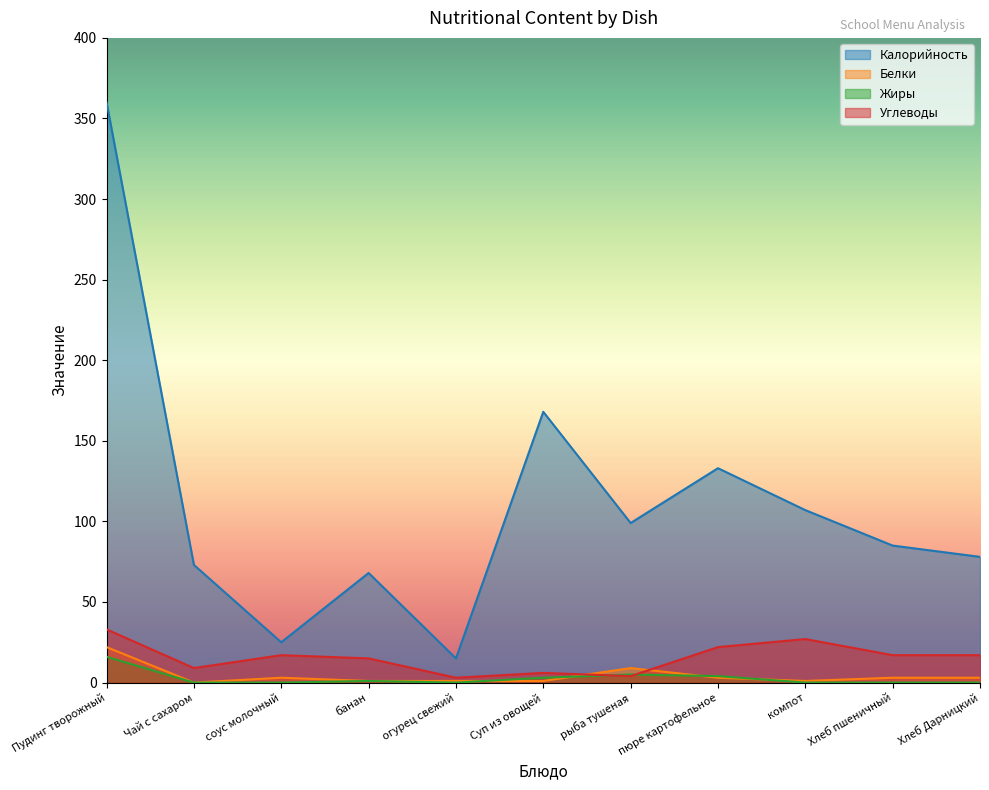

How many values in the Углеводы series are below 17?

5